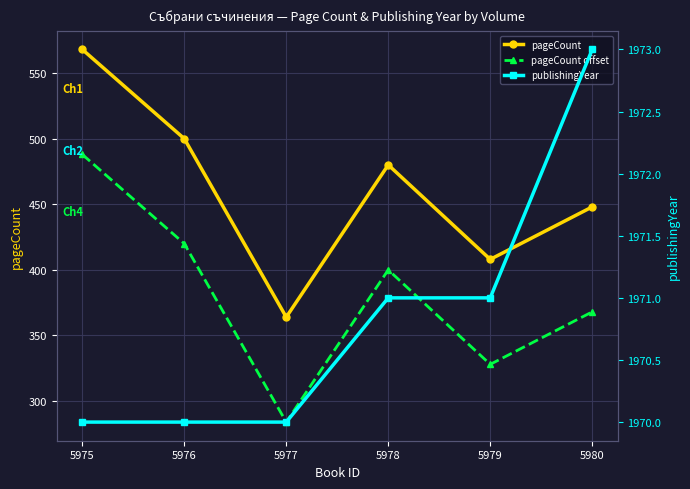

How many series are shown in this chart?

3